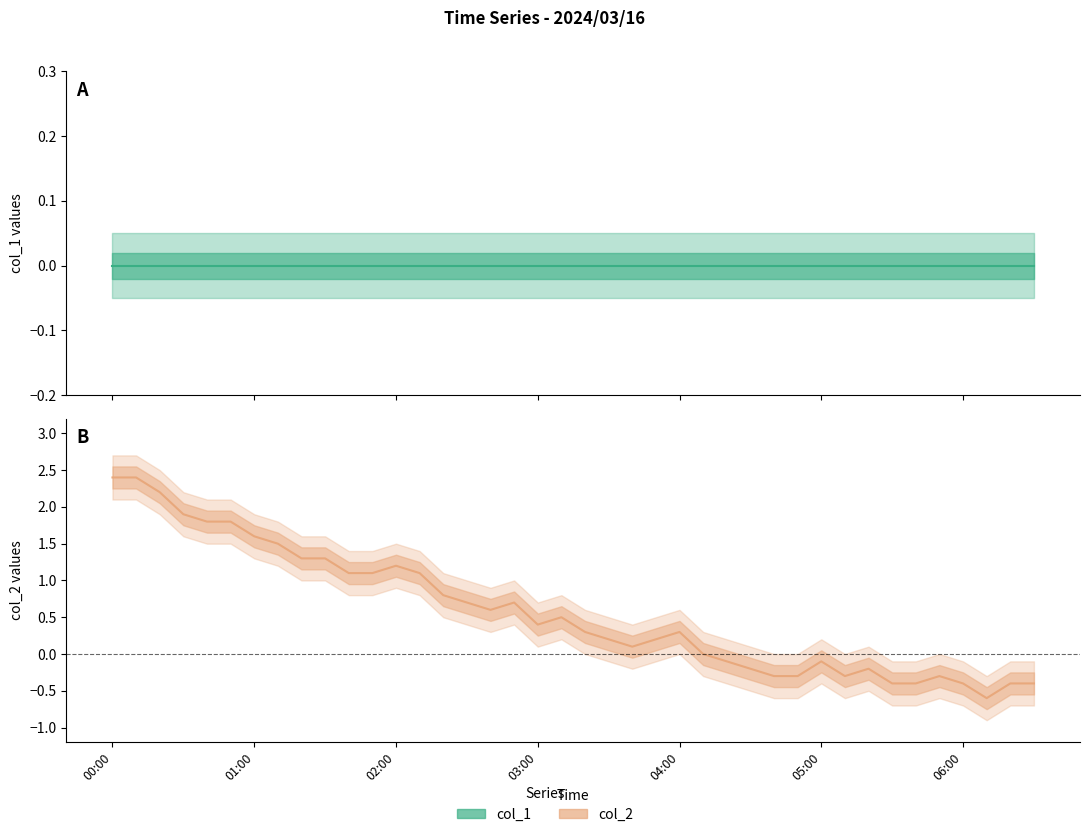

Where is col_1 nearest to the value 0?

00:00